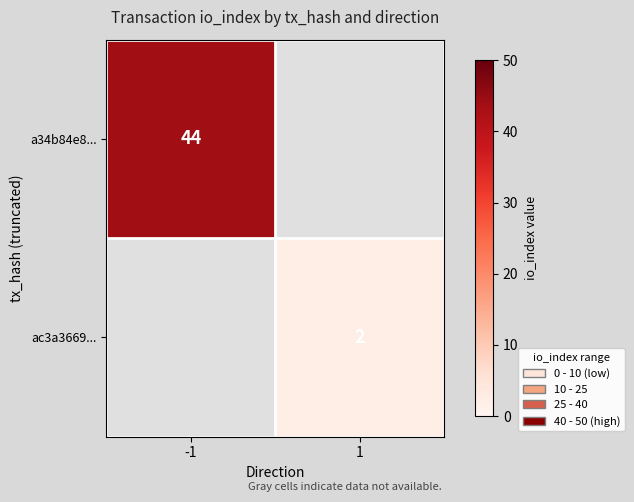

True or false: ac3a3669... has a value of 2 at 1.

True